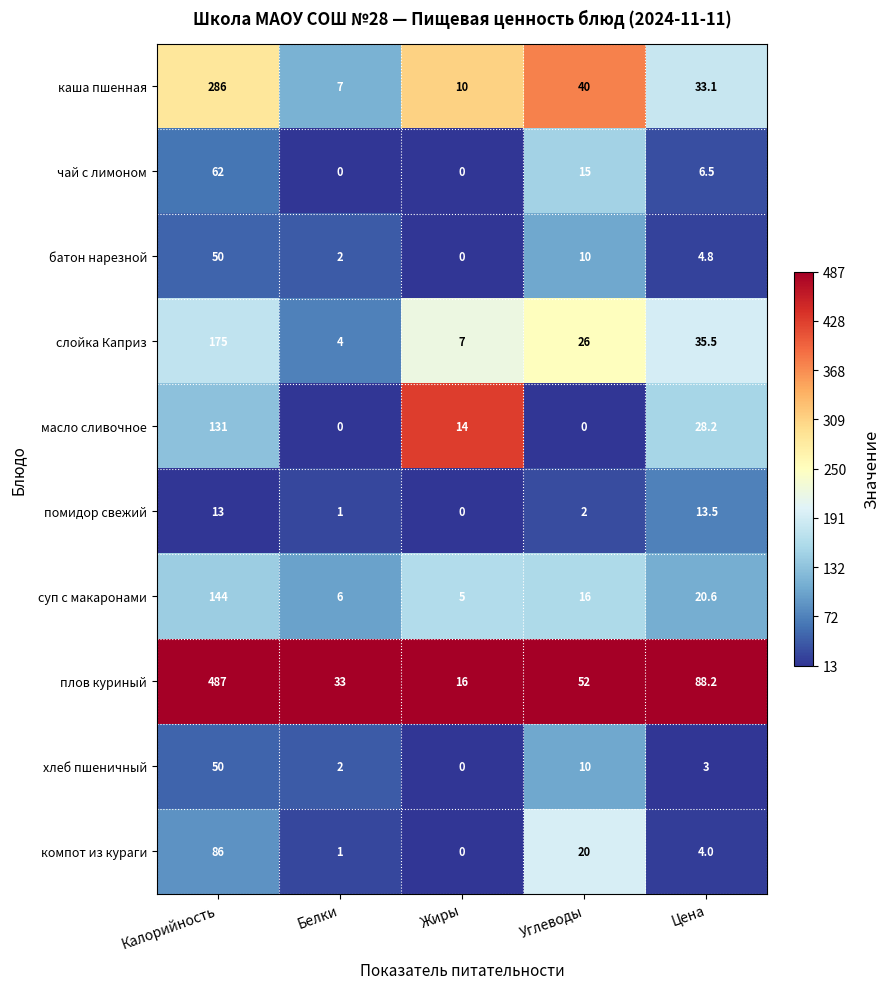

What is the greatest value displayed?

487.0